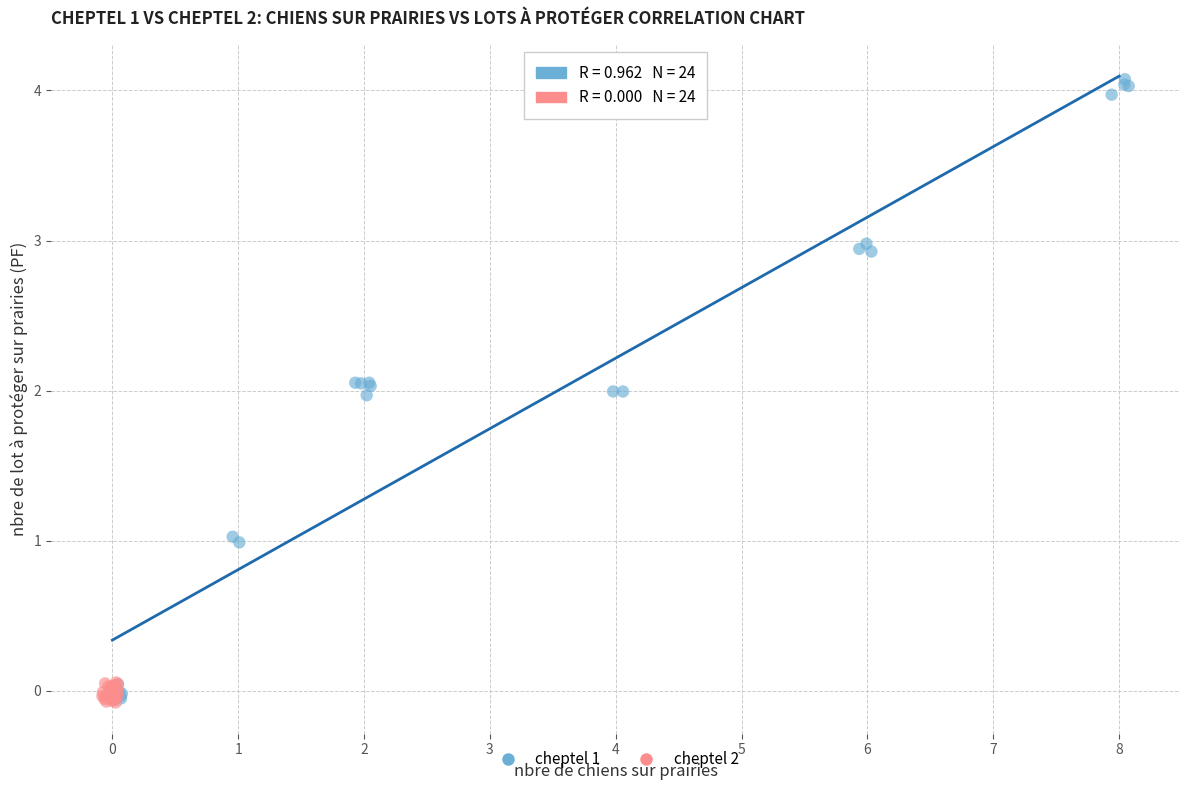

Which series contains the highest Y value?

cheptel 1